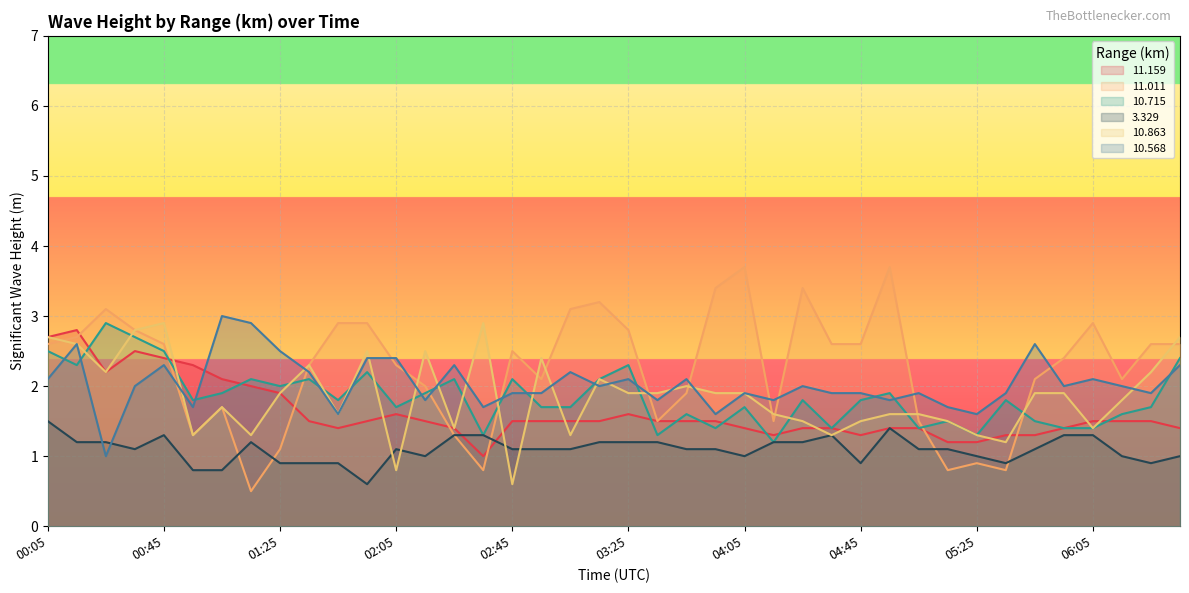

The   3.329 series shows 1.1 at 03:05. True or false?

True